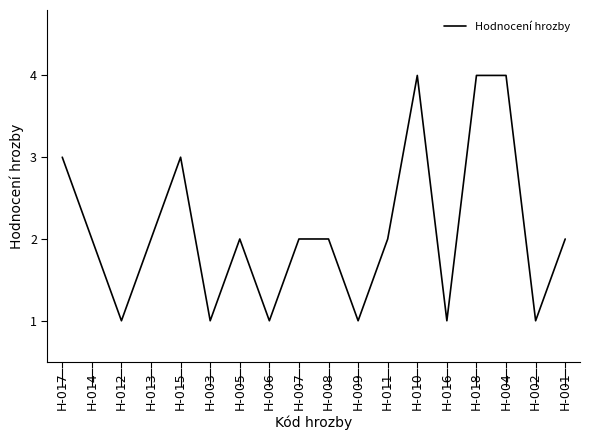

What is the average value?

2